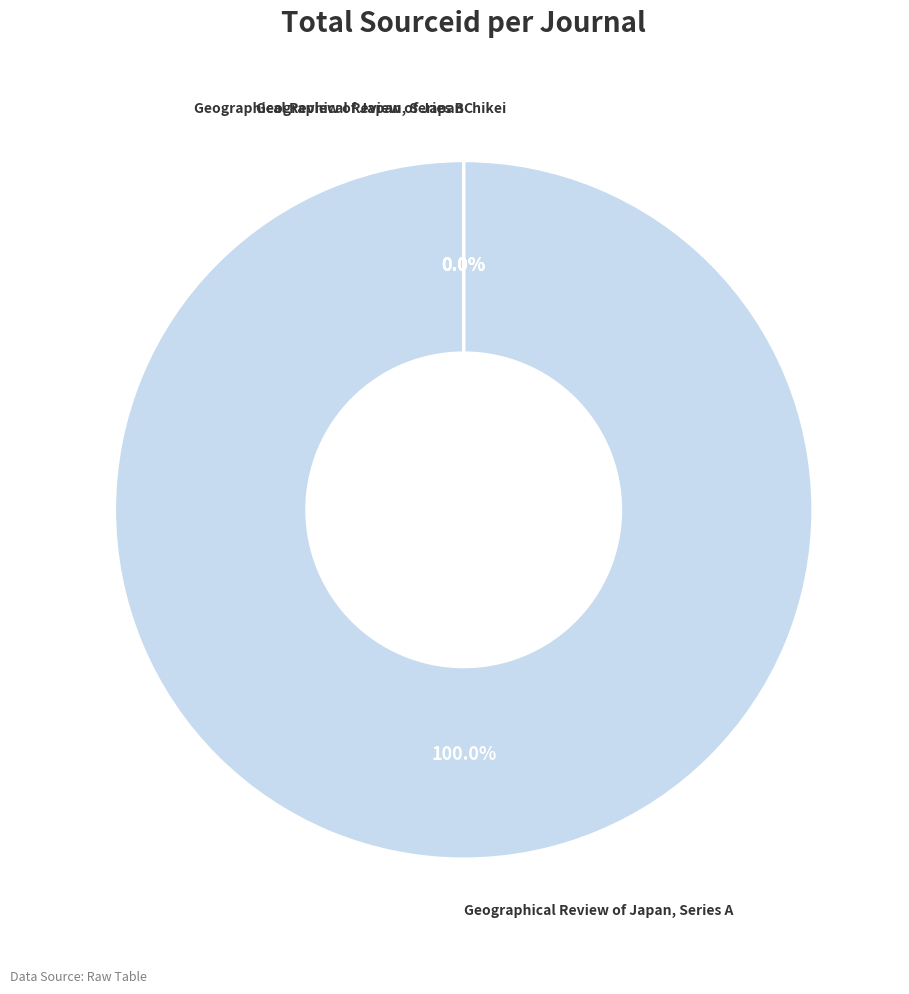

Combined, do Geographical Review of Japan and Chikei account for over 50%?

No